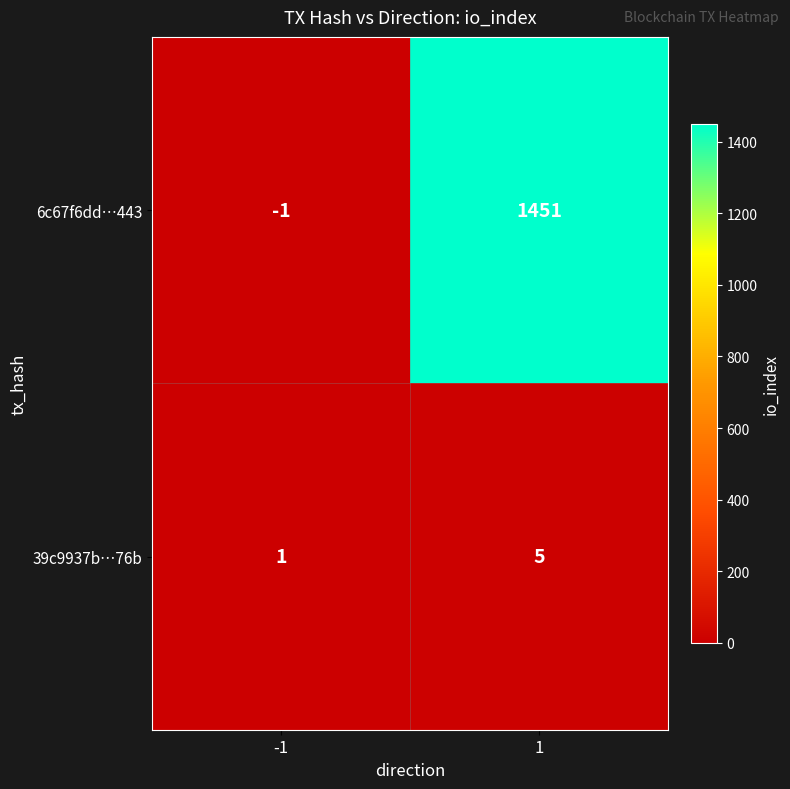

The 6c67f6dd…443 series shows 1451 at 1. True or false?

True